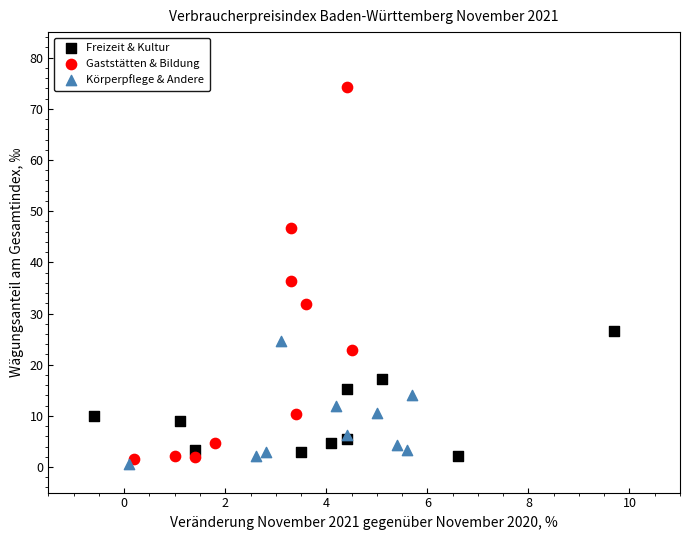

Which series has the widest spread of Y values?

Gaststätten & Bildung